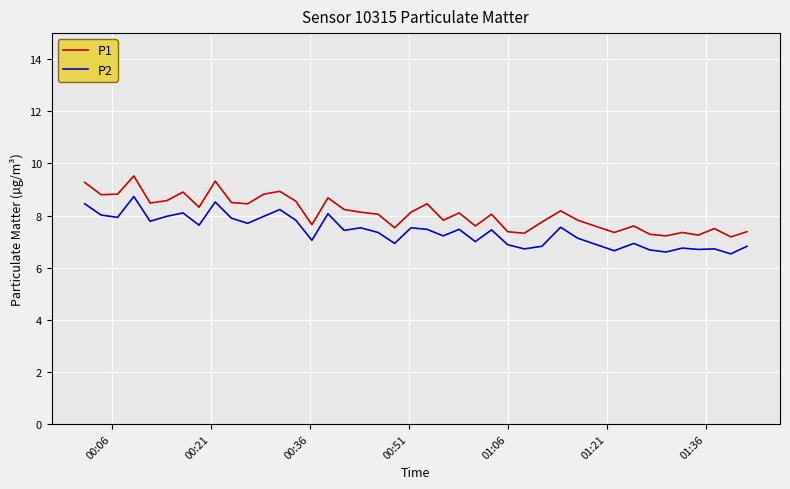

Which series has the largest range (max minus min)?

P1